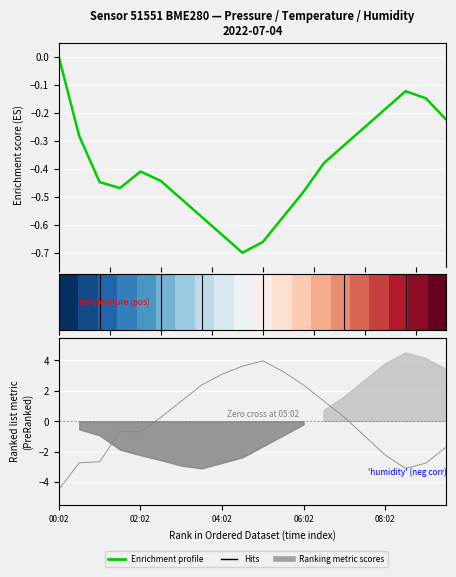

What position from the right is 02:02?

16